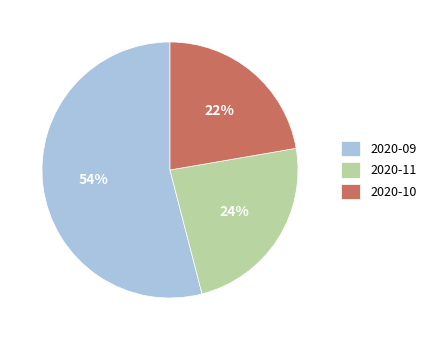

Rank the categories by value from highest to lowest.

2020-09, 2020-11, 2020-10